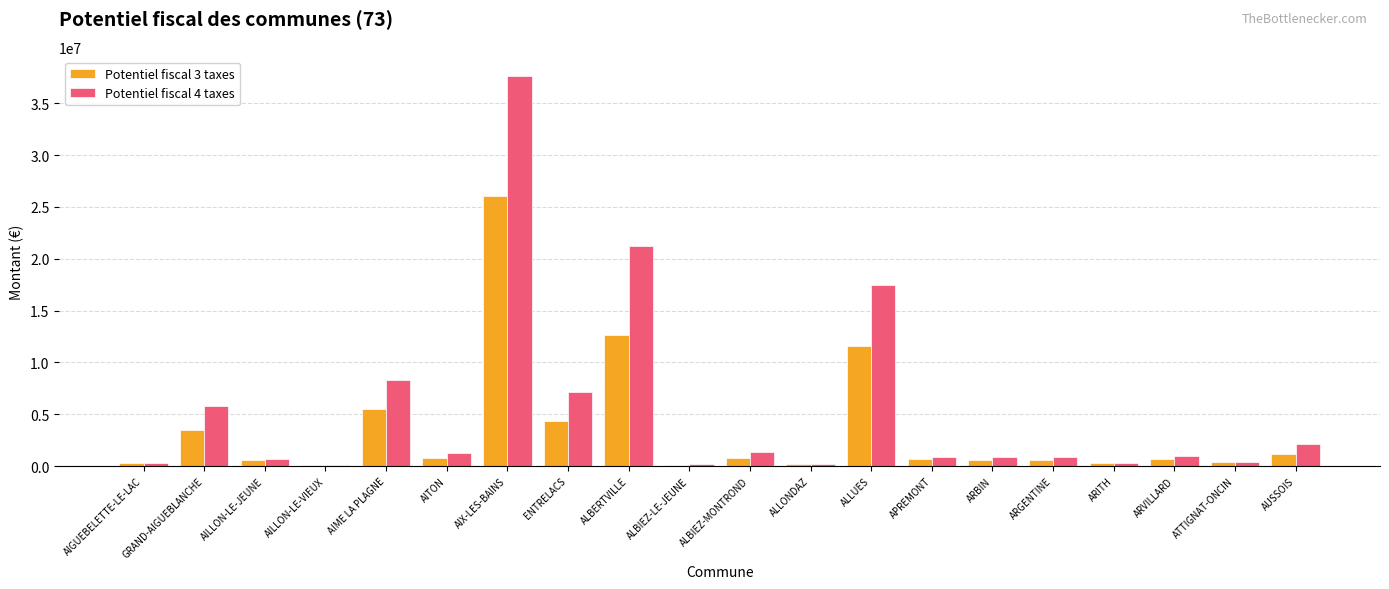

How many series are shown in this chart?

2